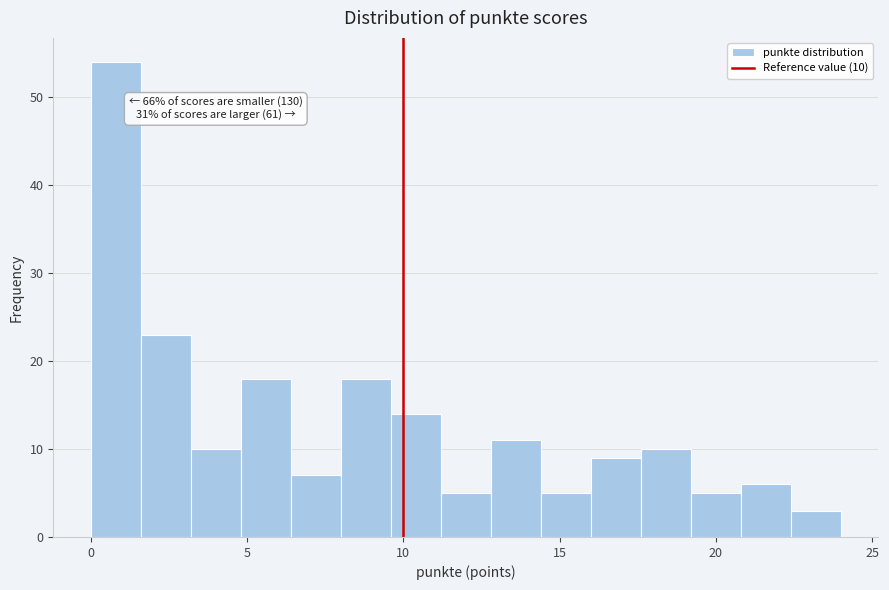

Read against the x-axis, roughly where is the centre of the tallest bar?

1.0